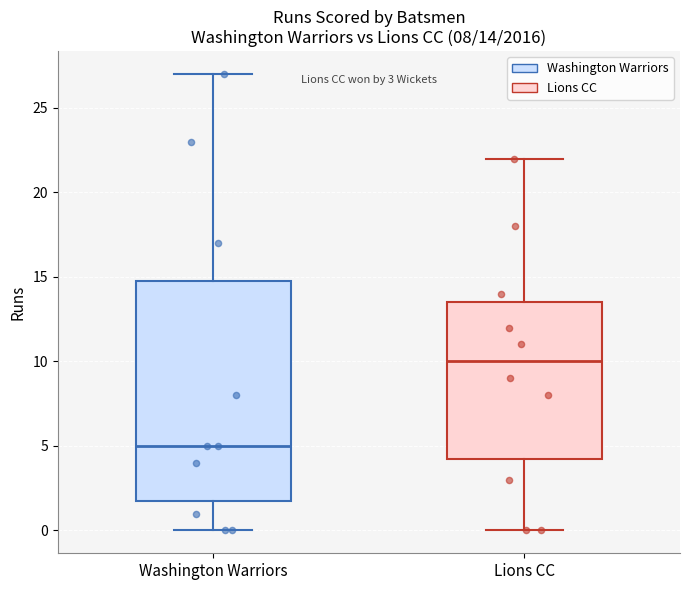

Comparing the boxes themselves (not the whiskers), which one is the tallest?

Washington Warriors